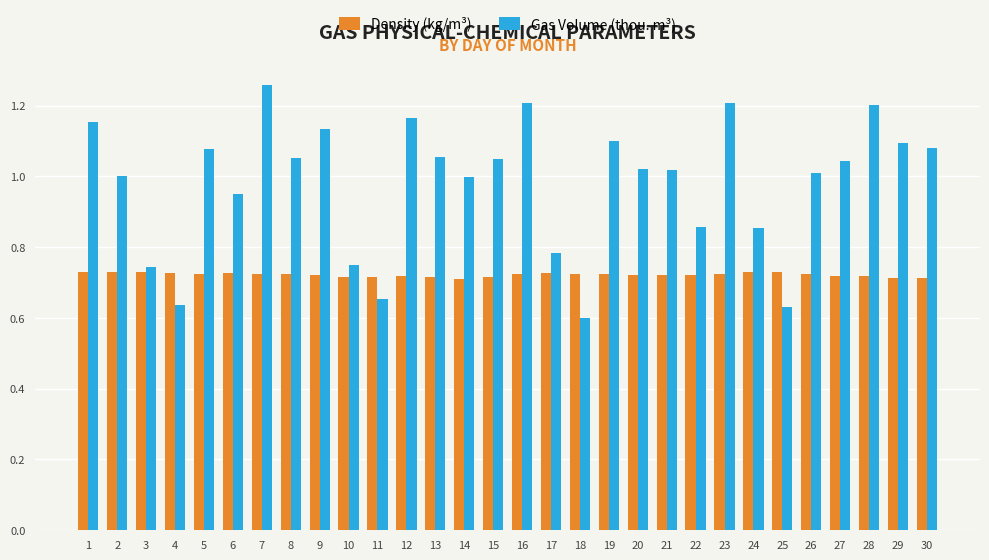

Which category has the highest value across all series?

7